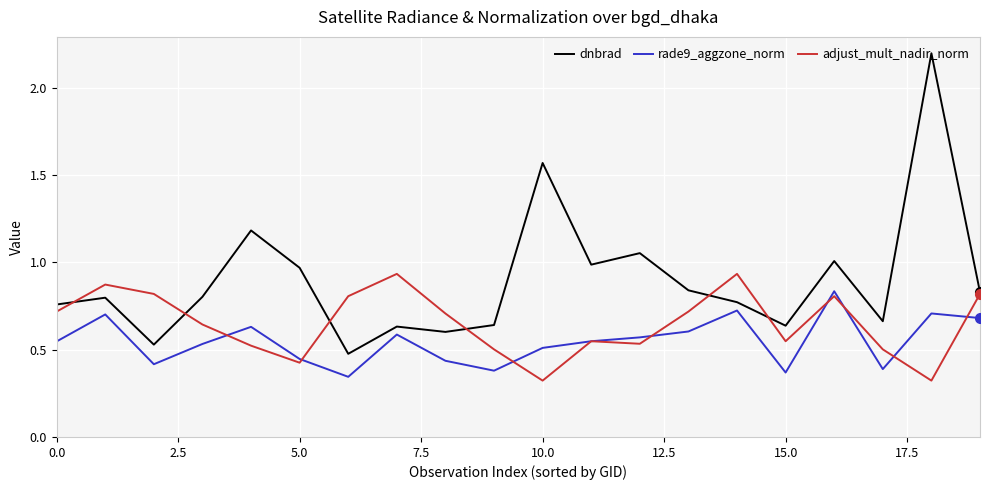

Which series has the largest range (max minus min)?

dnbrad